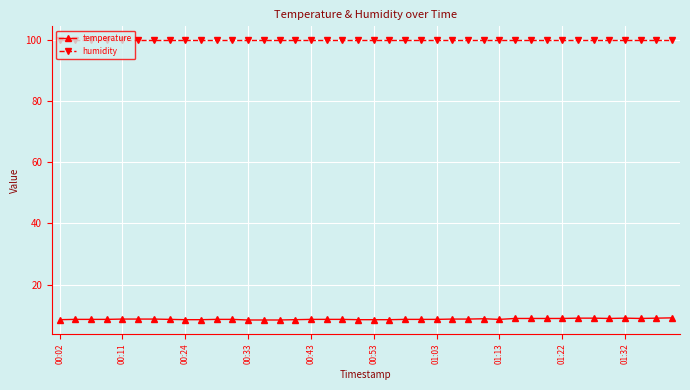

Does the chart display data point markers on the line(s)?

Yes